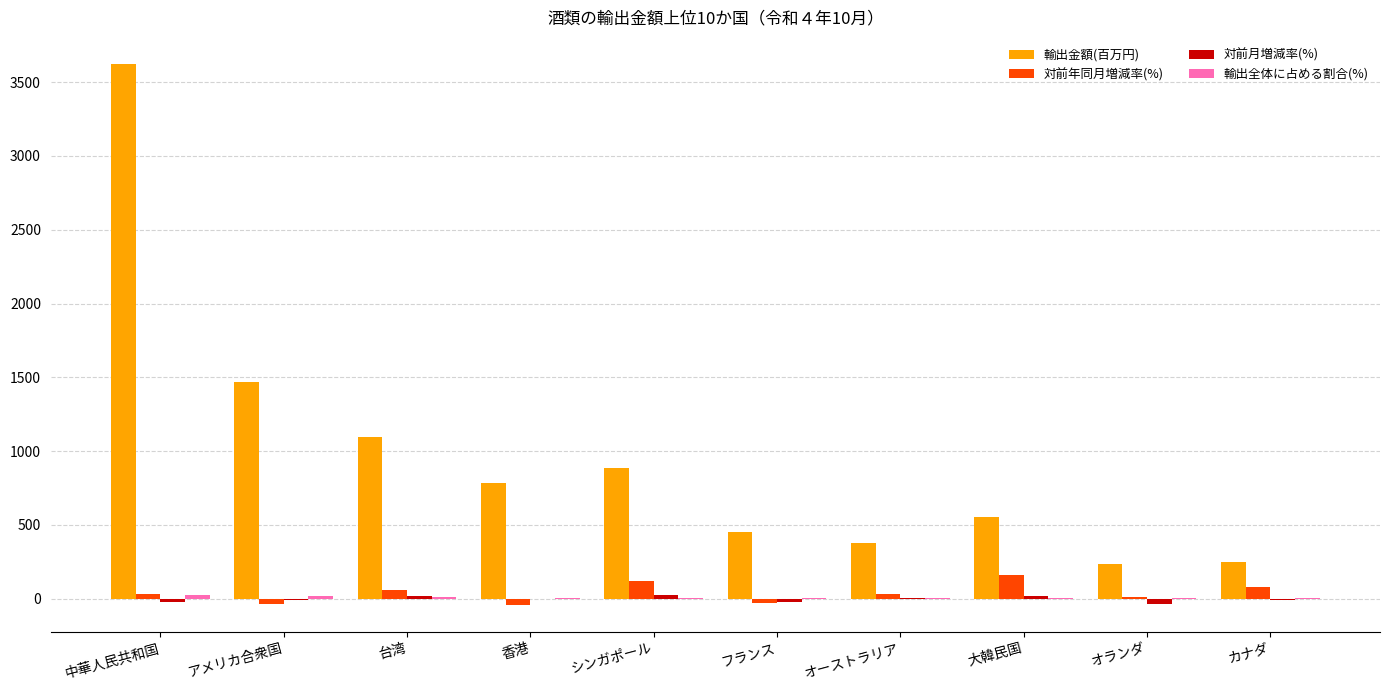

True or false: 輸出金額(百万円) has a value of 2131.0 at アメリカ合衆国.

False